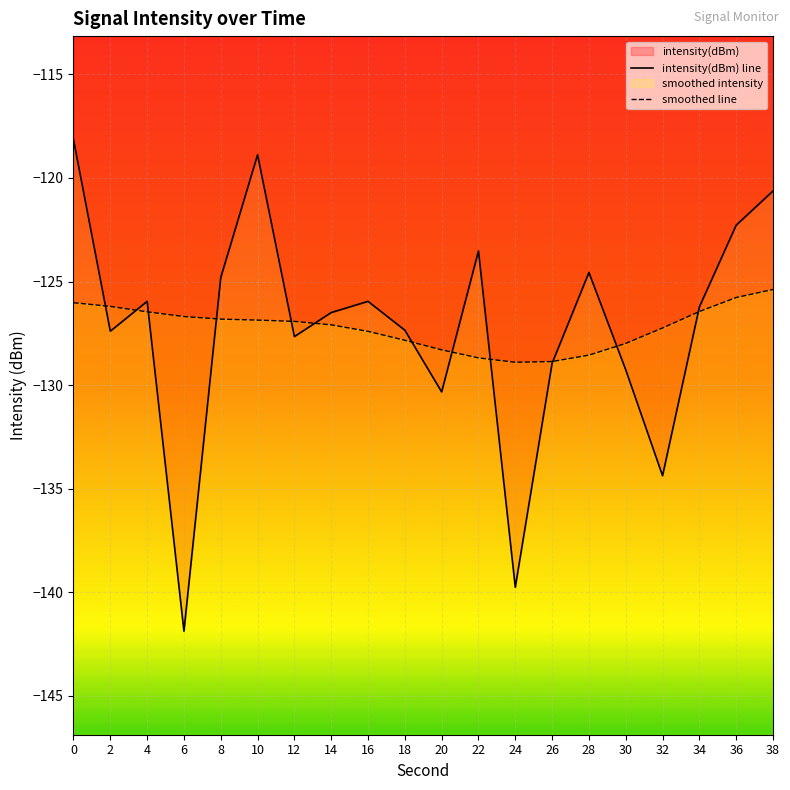

True or false: there are more than 1 points higher than both neighbors.

True